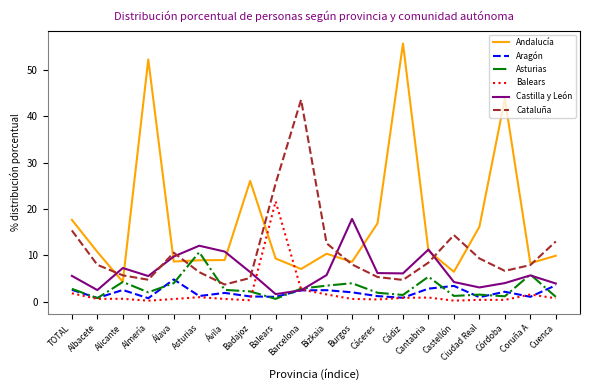

Count the number of categories in the chart.

20